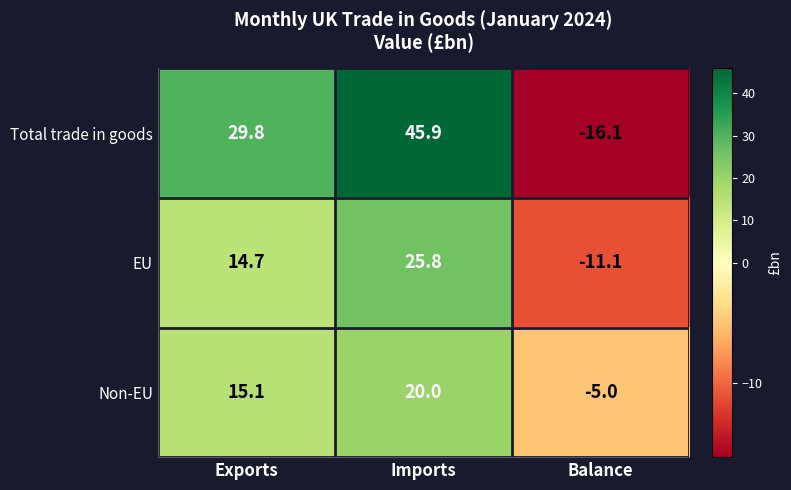

Rank the series at Balance from lowest to highest value.

Total trade in goods, EU, Non-EU